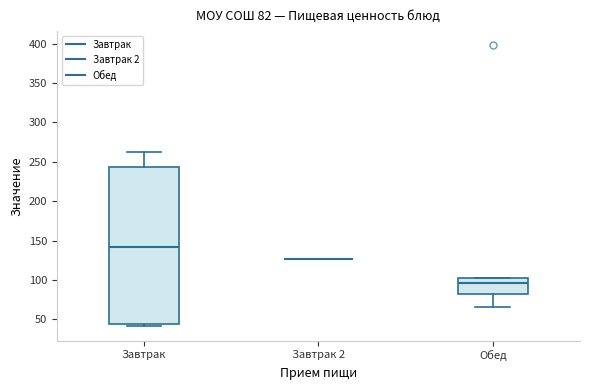

Comparing the boxes themselves (not the whiskers), which one is the tallest?

Завтрак